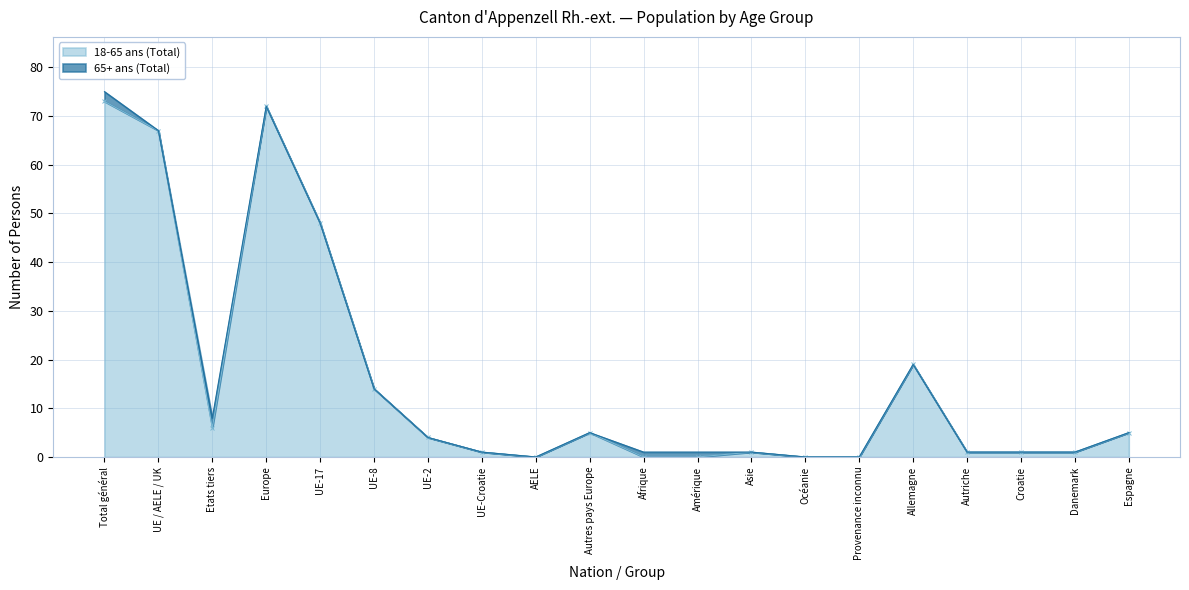

What is the change in value from Etats tiers to UE-Croatie?

-5